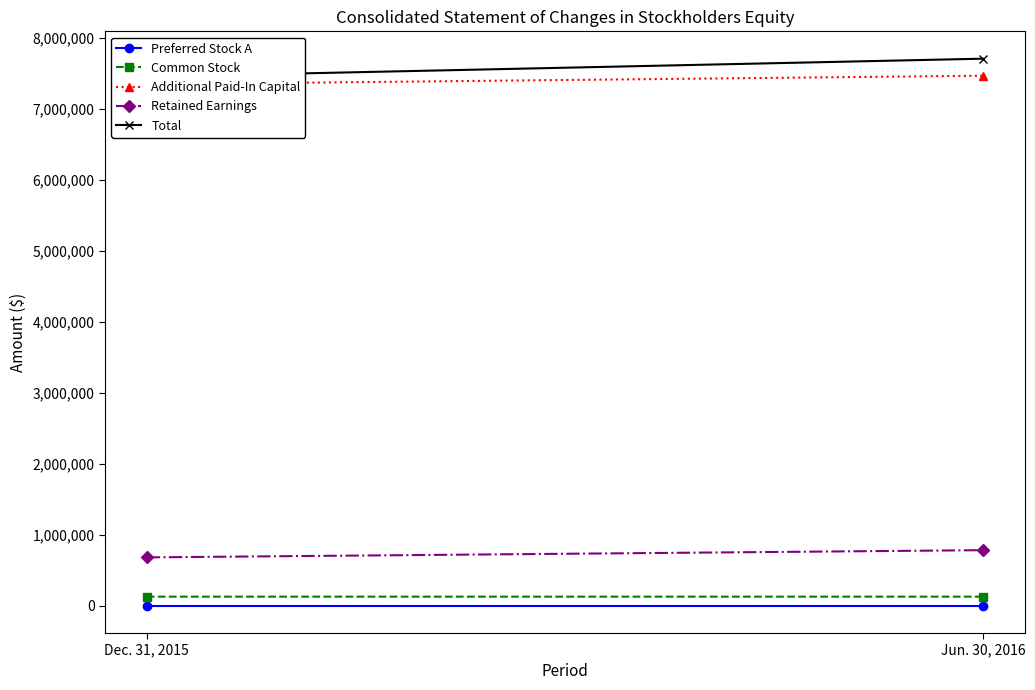

Which series changed the most between Dec. 31, 2015 and Jun. 30, 2016?

Total